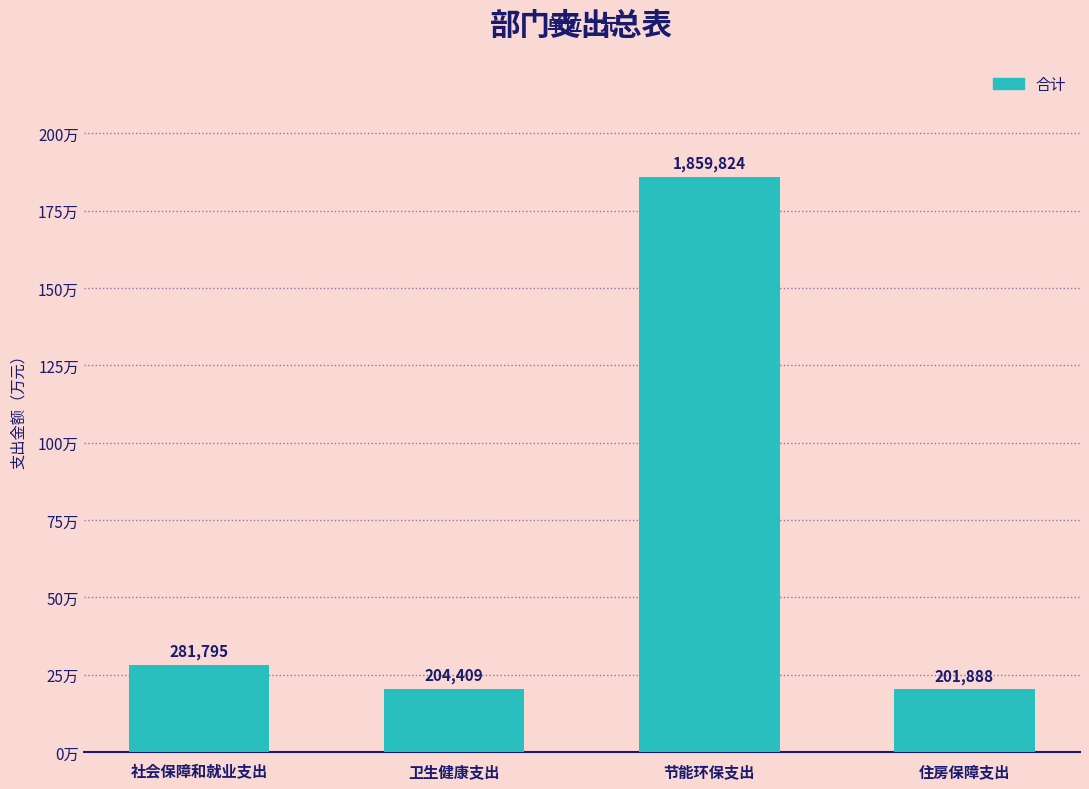

What is the maximum value shown in the chart?

1859823.6